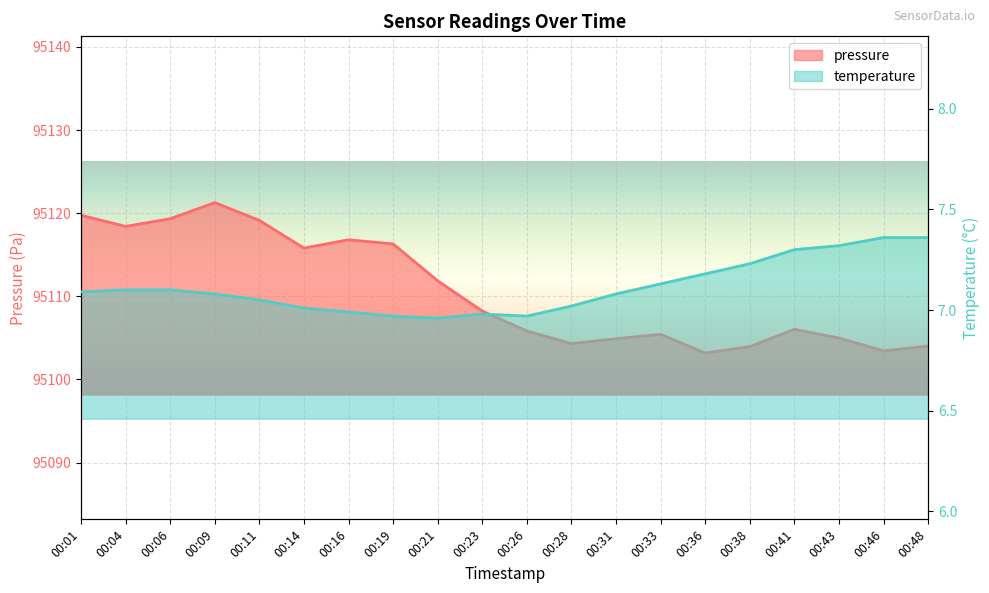

True or false: pressure and temperature cross at least once.

False